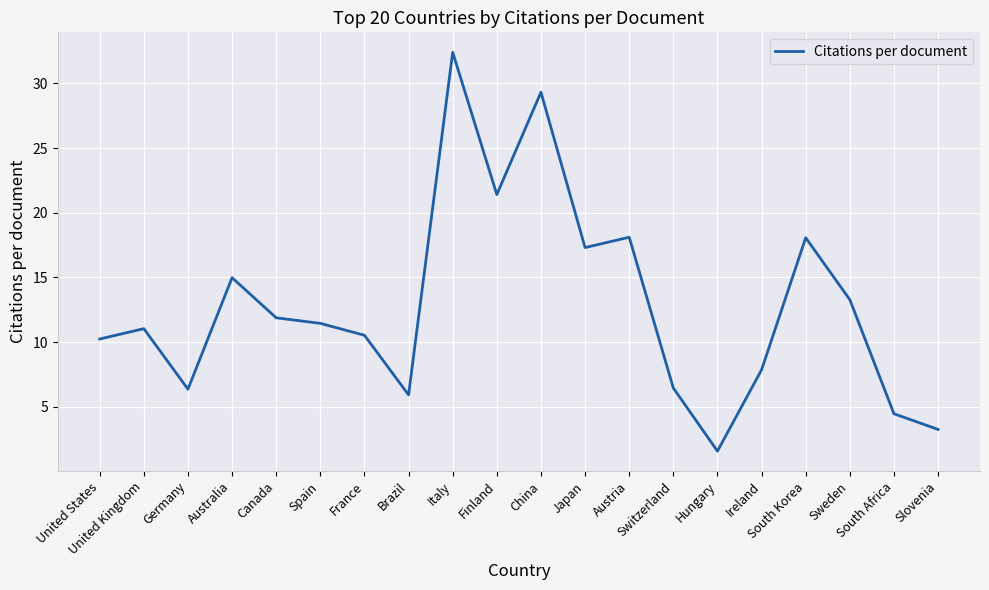

Which category has the highest value across all series?

Italy